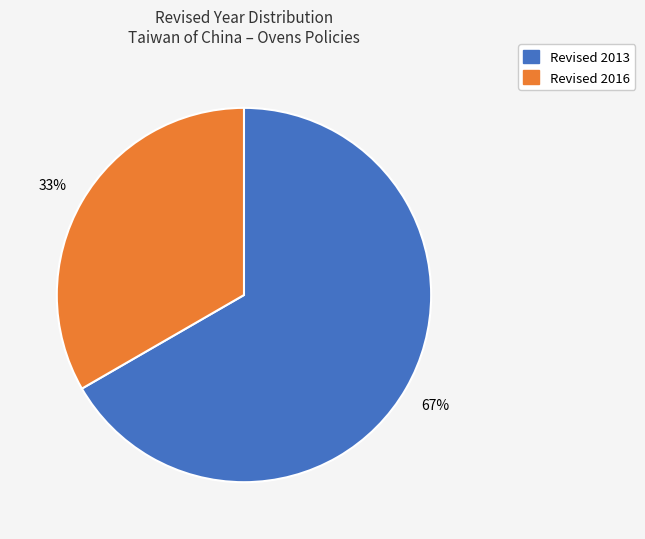

To the nearest percent, what is the average slice percentage?

50%